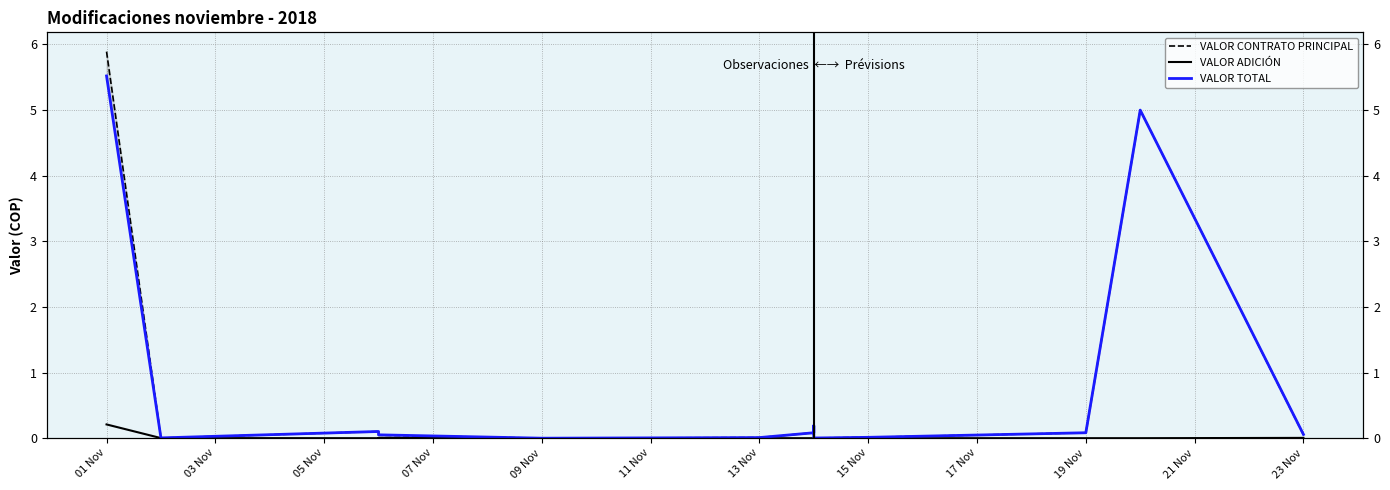

At which label is VALOR ADICIÓN closest to 0?

05 Nov